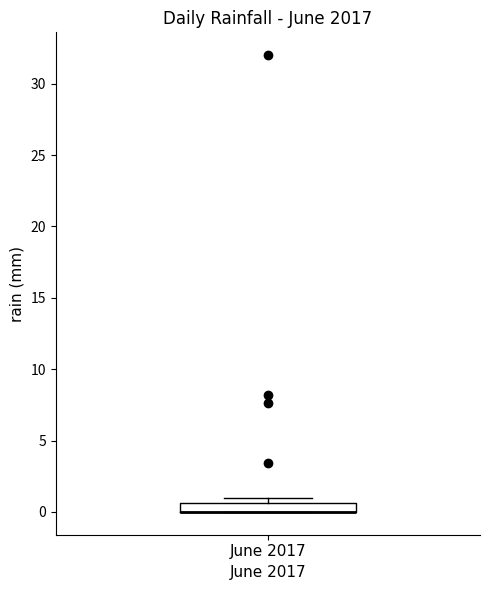

Where is the lower edge of the box for June 2017 on the y-axis? The values are not printed on the chart, so give them approximately, as read against the axis.

0.0